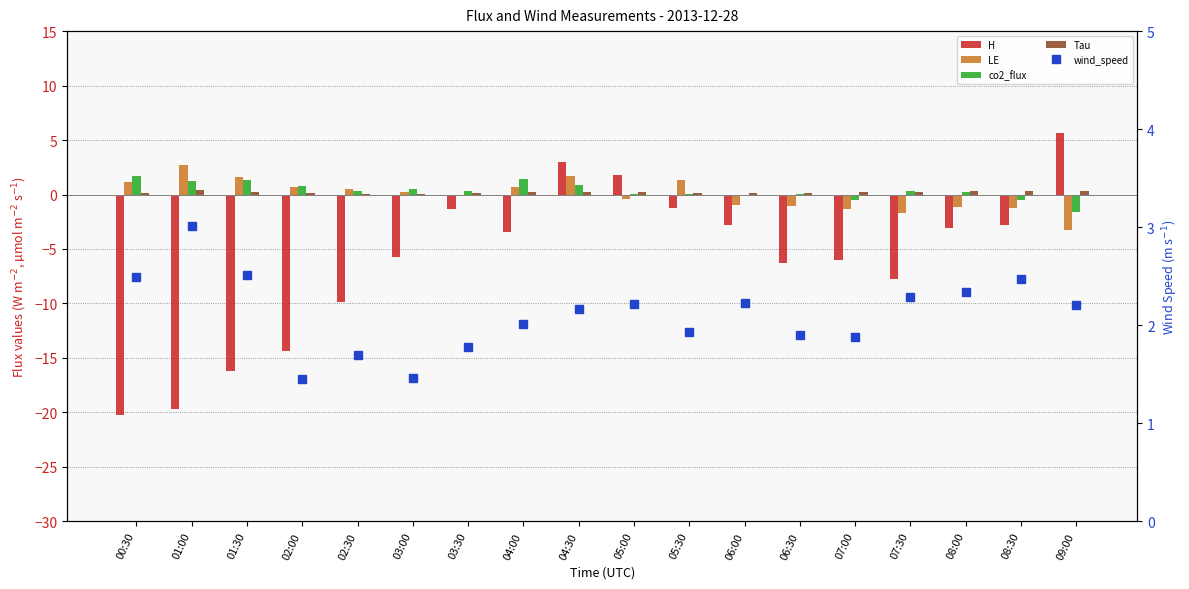

What is the sum of all wind_speed values?

38.1